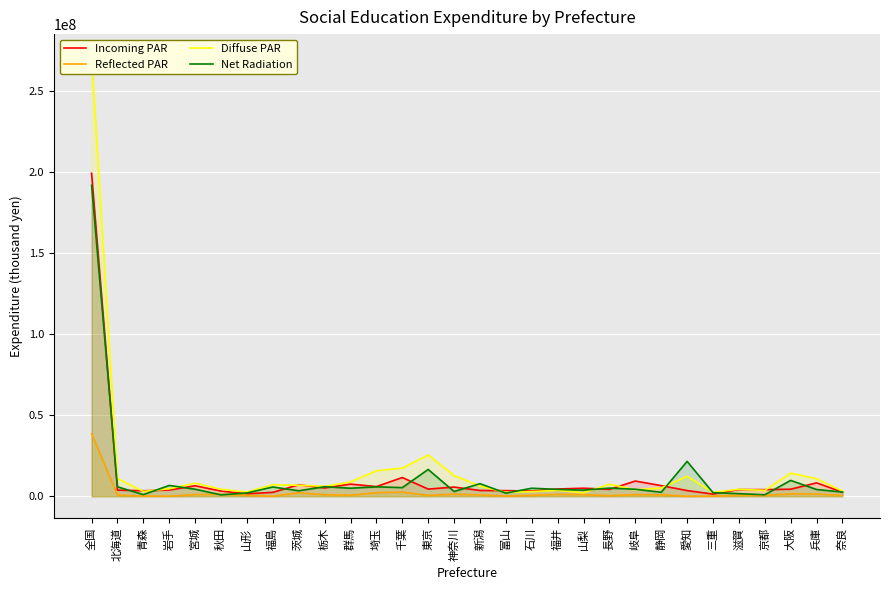

True or false: Diffuse PAR and Reflected PAR intersect in this chart.

False